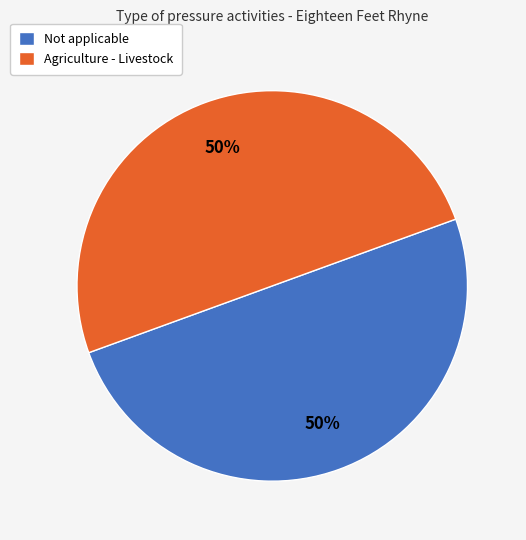

Do Agriculture - Livestock and Not applicable together represent more than half of the pie?

Yes